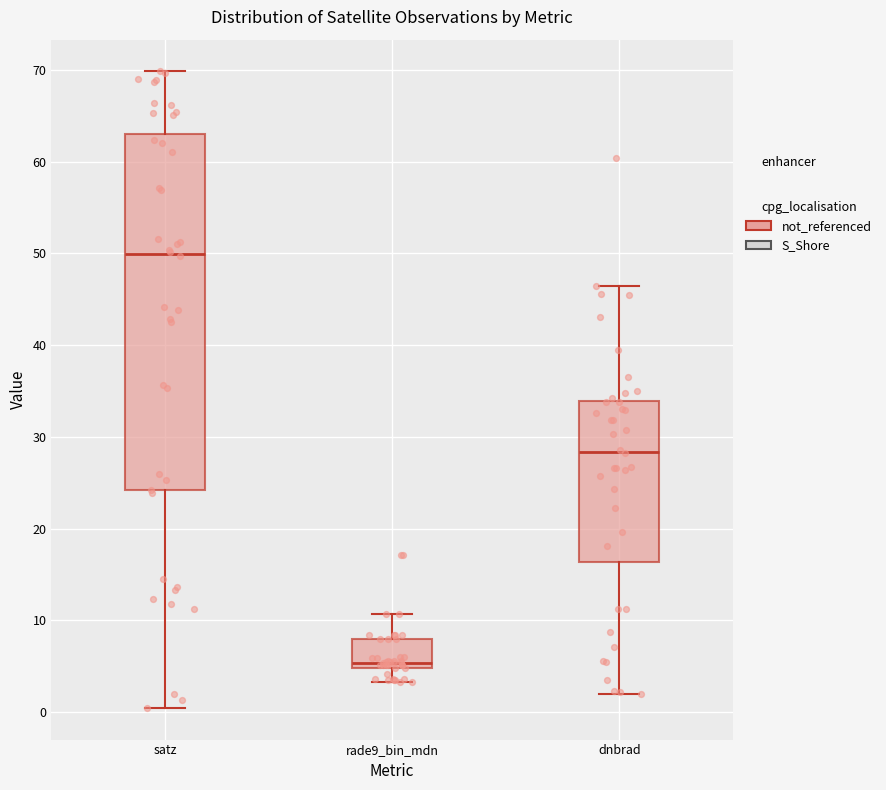

Which box is the tallest, from its lower edge to its upper edge?

satz